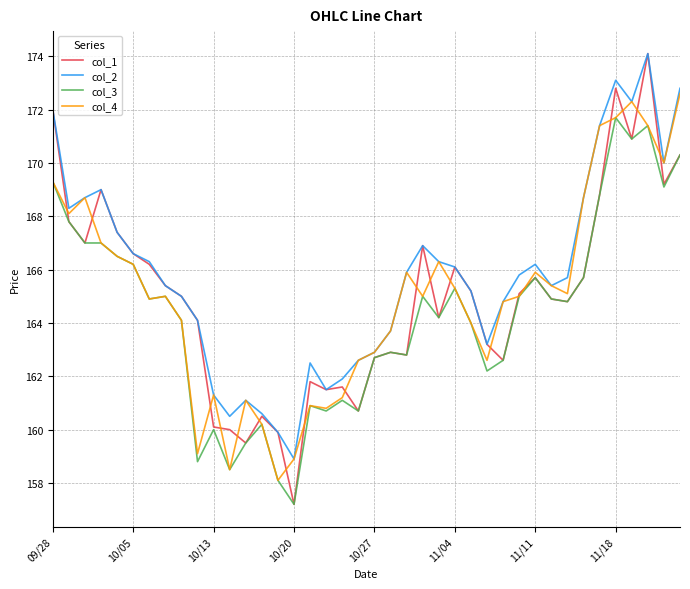

Which series has the widest spread of values?

col_1